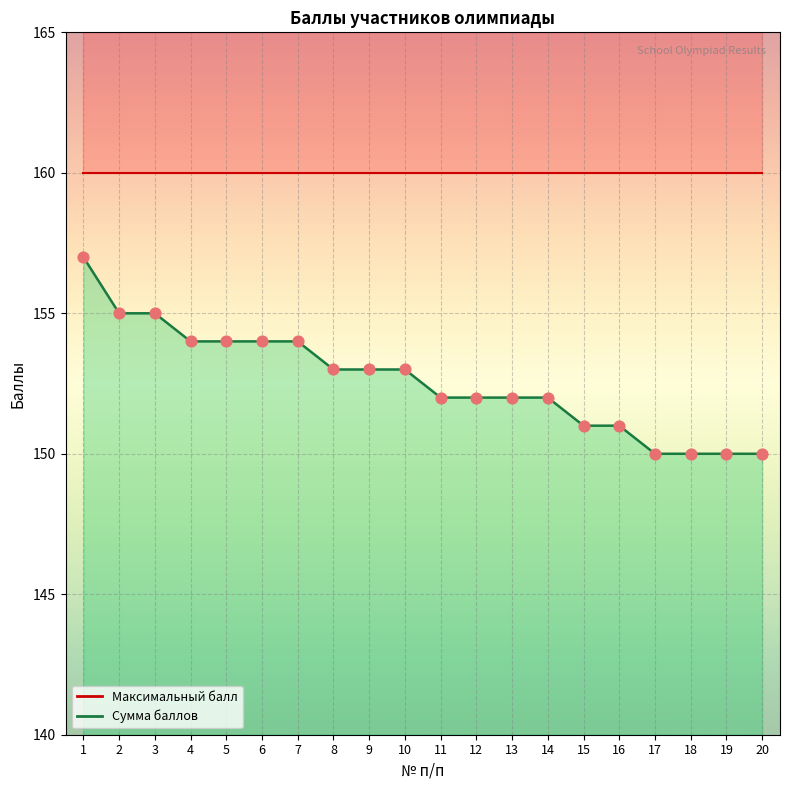

Which has a higher value, 8 or 17?

8